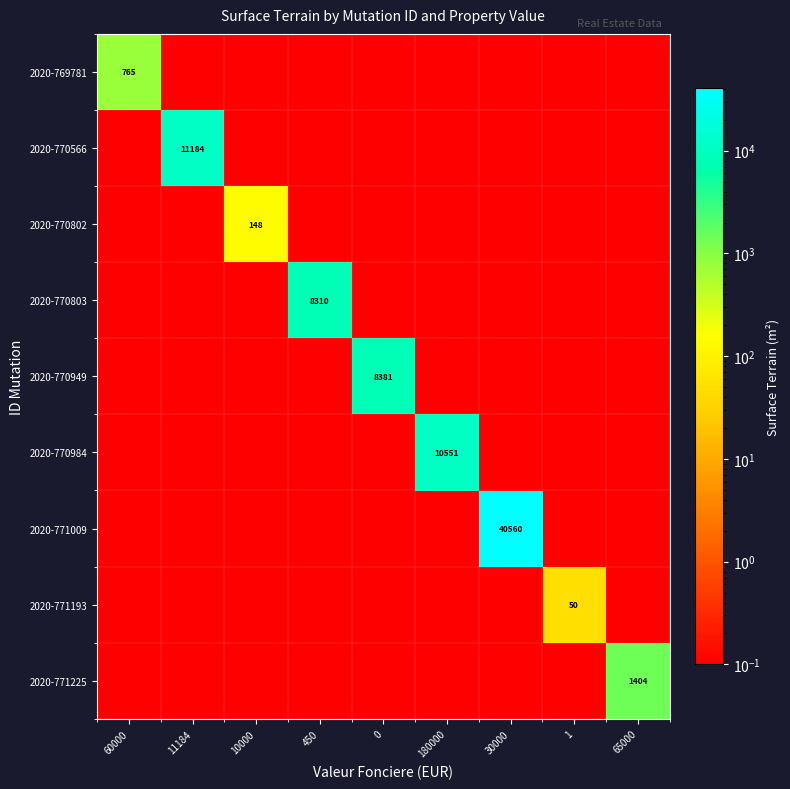

What is the sum of the 2020-769781 values at 180000 and 0?

0.2